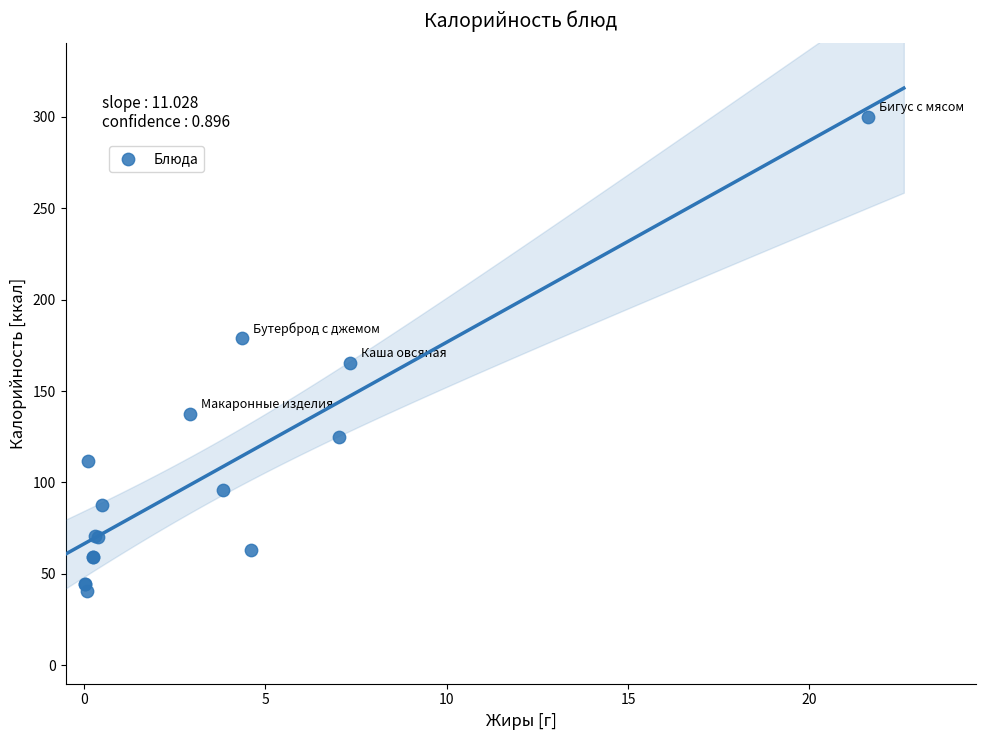

What Y value in the scatter plot is closest to 170?

165.4